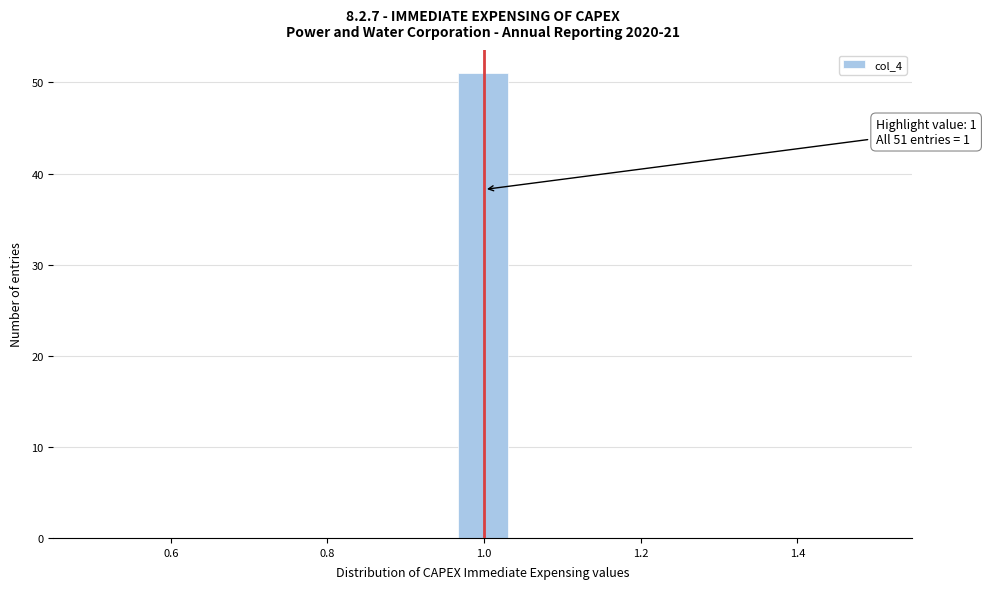

Around what value on the x-axis is the tallest bar? Give the approximate position of its centre, as read against the axis.

1.00